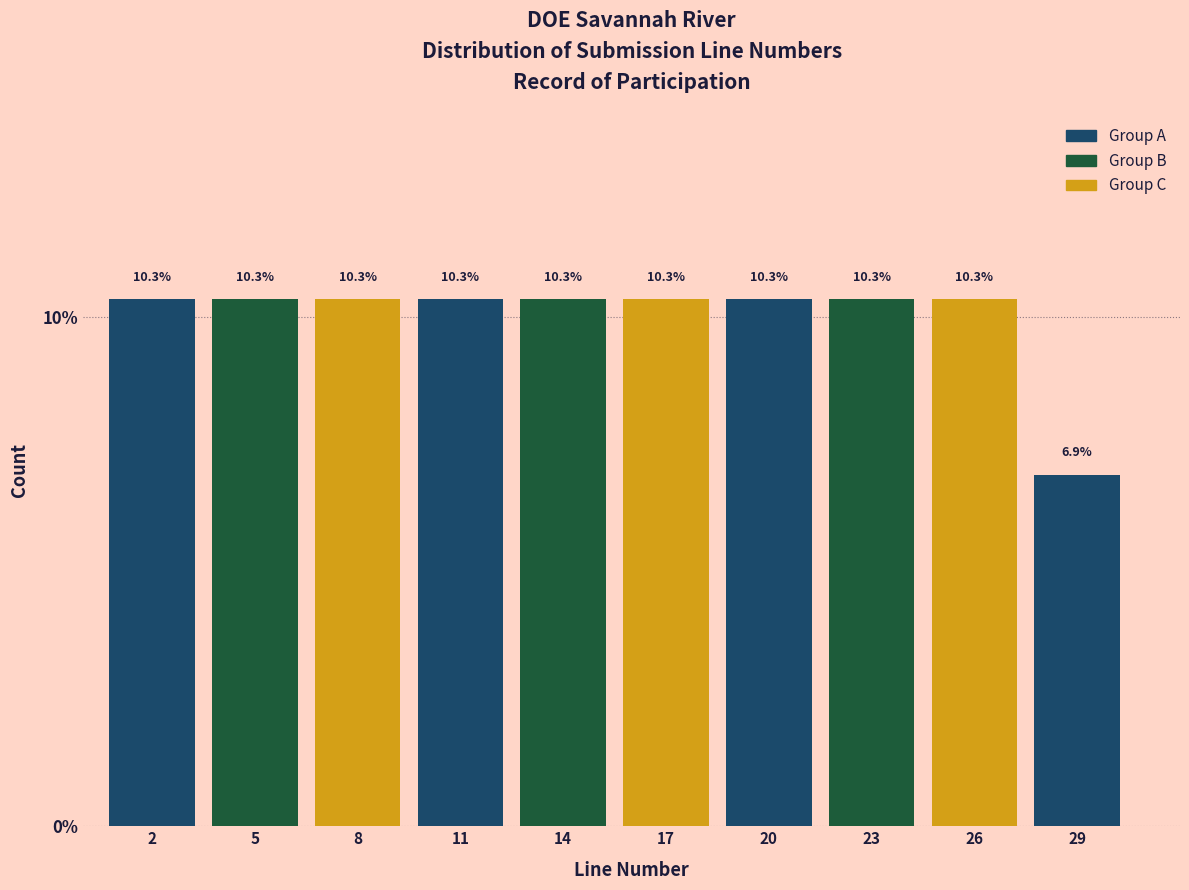

What is the height of the bar covering 21.5 to 24.5 on the x-axis?

10.3